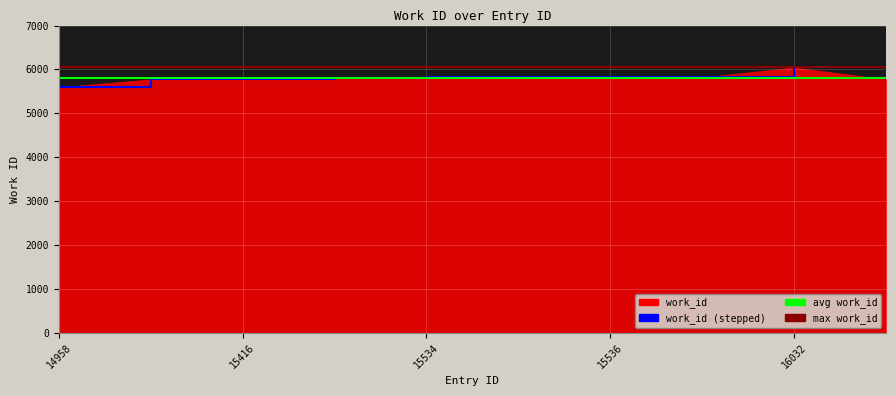

What is the average value?

5805